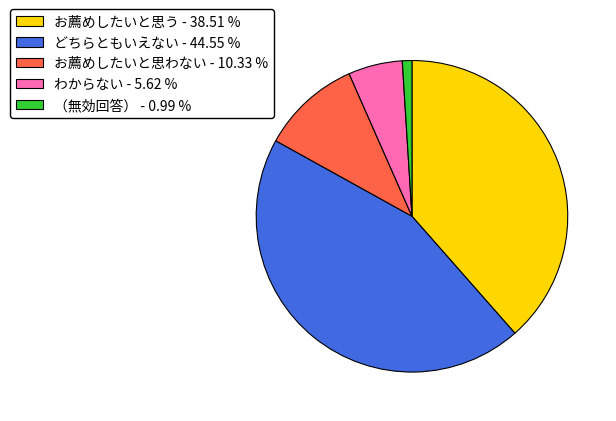

Which slice is the smallest?

（無効回答）